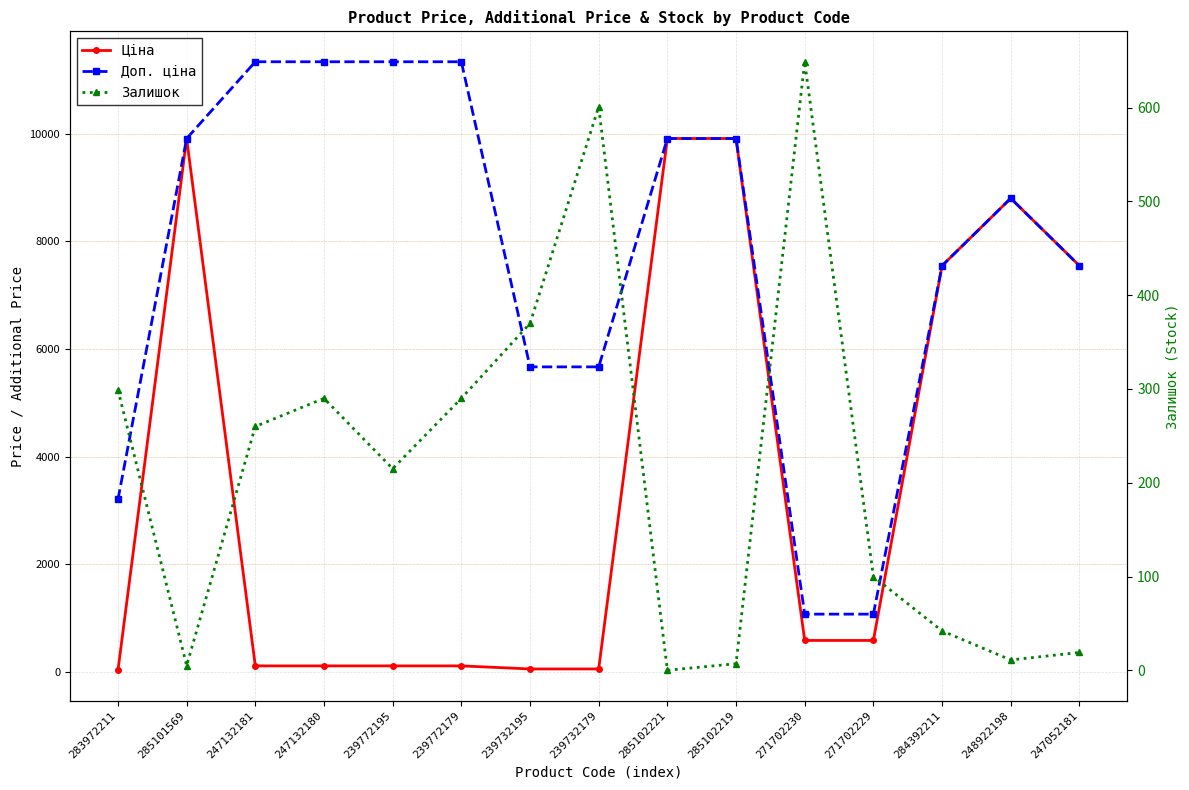

Between 247132181 and 247052181, which series saw the biggest shift?

Ціна